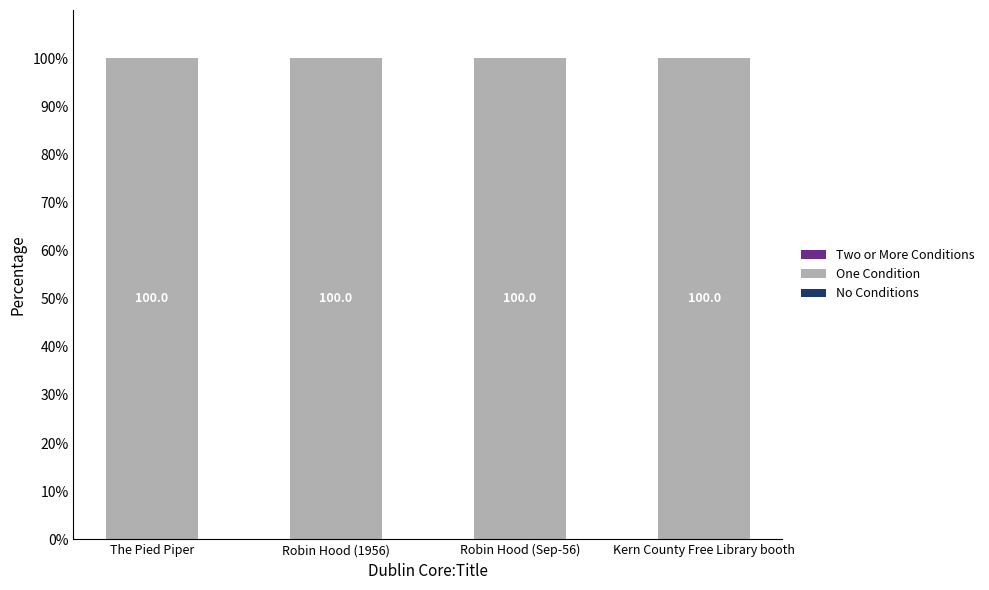

Which has a higher value, Robin Hood (Sep-56) or Kern County Free Library booth?

Robin Hood (Sep-56)